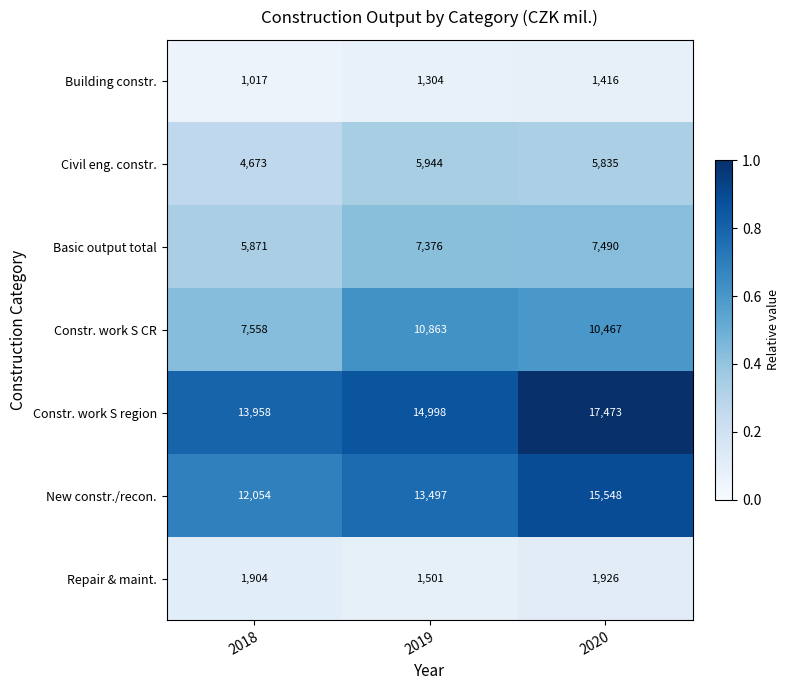

At which label does Constr. work S CR first exceed 10467?

2019